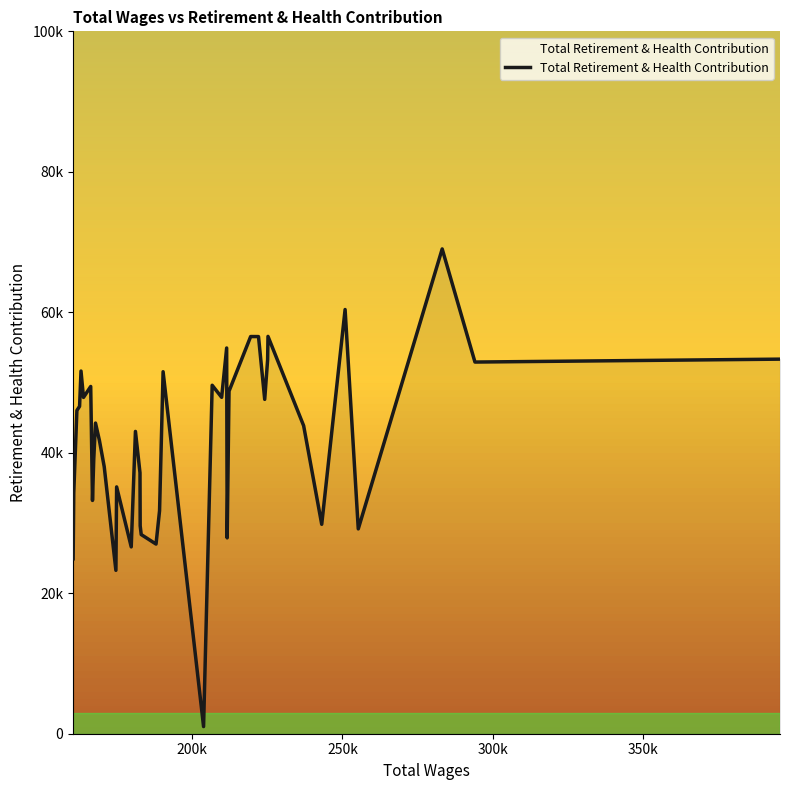

Is this an area chart (filled region under the line)?

Yes